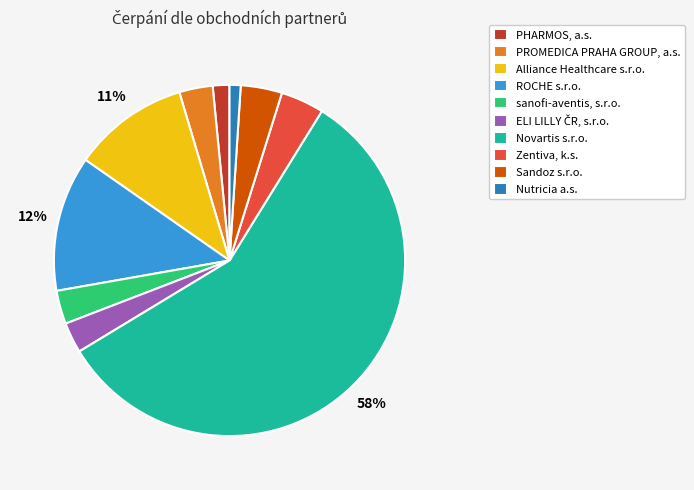

To the nearest percent, what is the difference between the Nutricia a.s. and Sandoz s.r.o. slice percentages?

3%